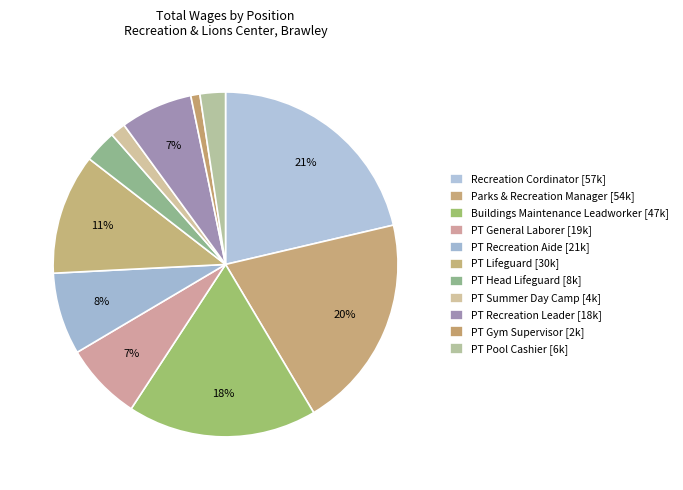

To the nearest percent, what is the difference between the PT Gym Supervisor and Buildings Maintenance Leadworker slice percentages?

17%